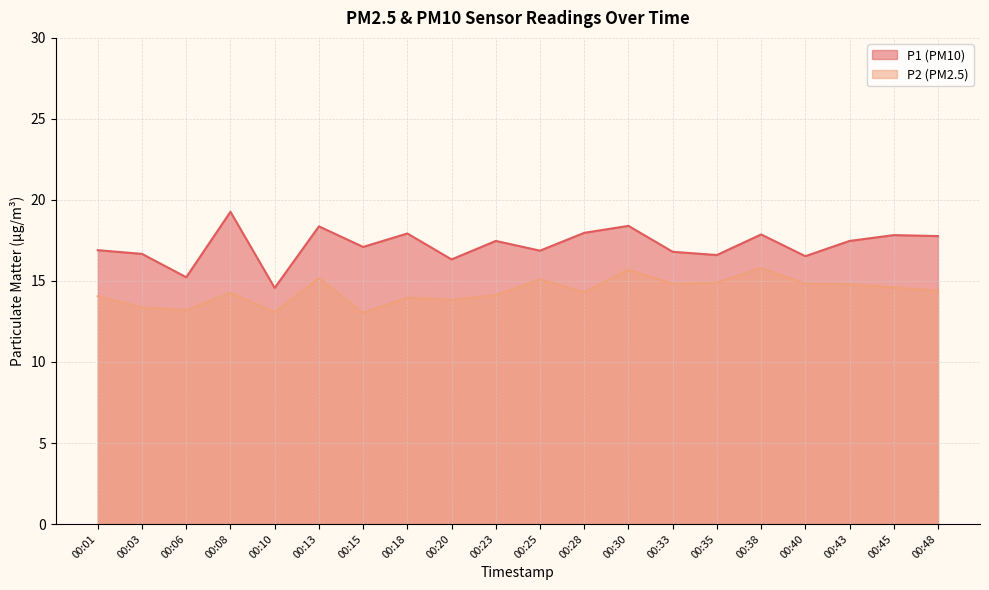

What is the value of the P1 point at the 16th from the left?

17.9